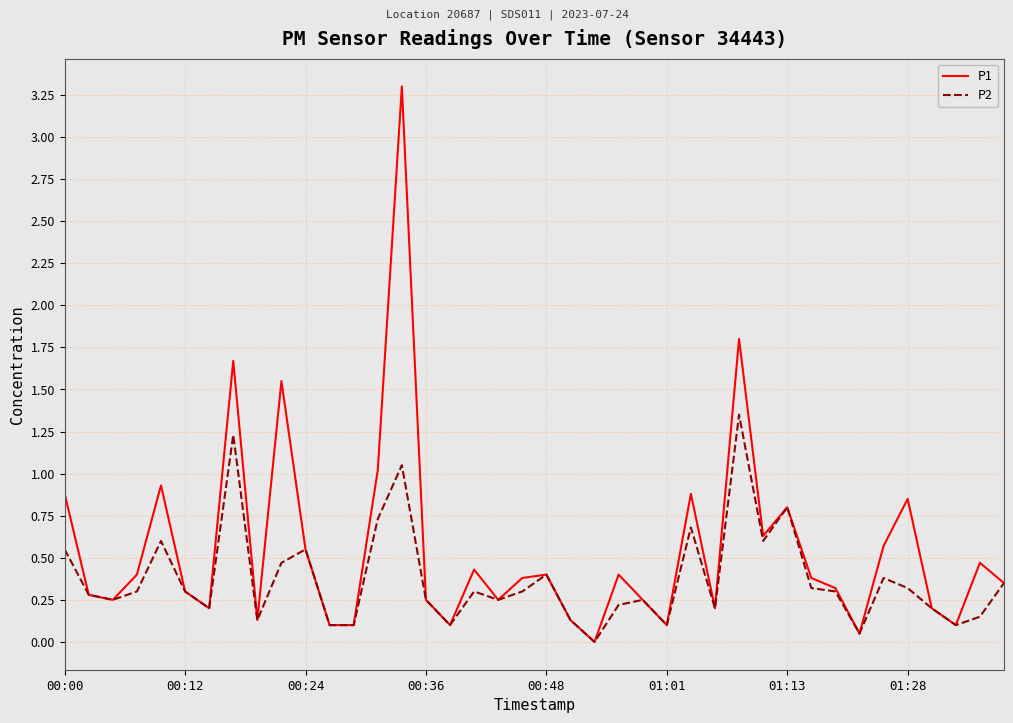

List the series in order of their overall mean, highest first.

P1, P2